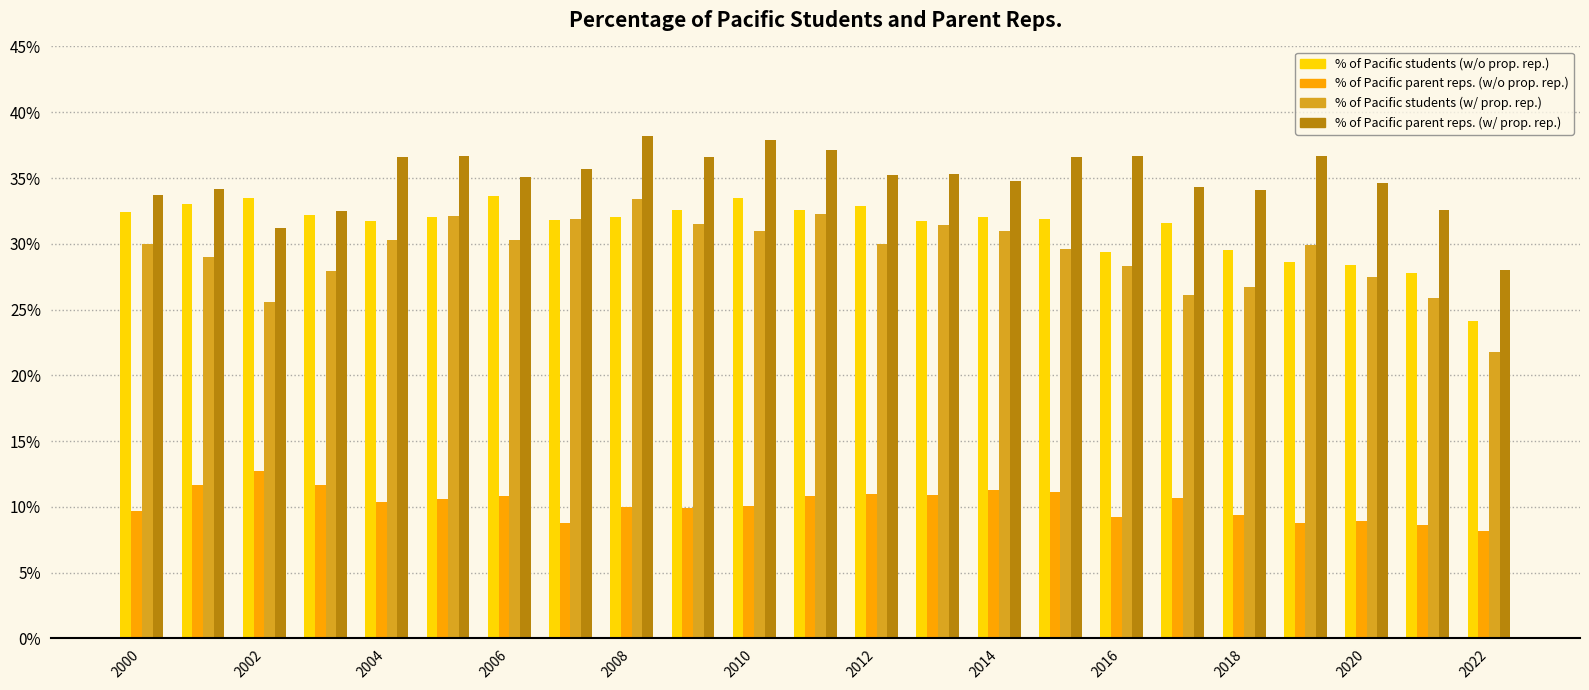

Count the % of Pacific students (w/ prop. rep.) values in the range 0 to 1.

23